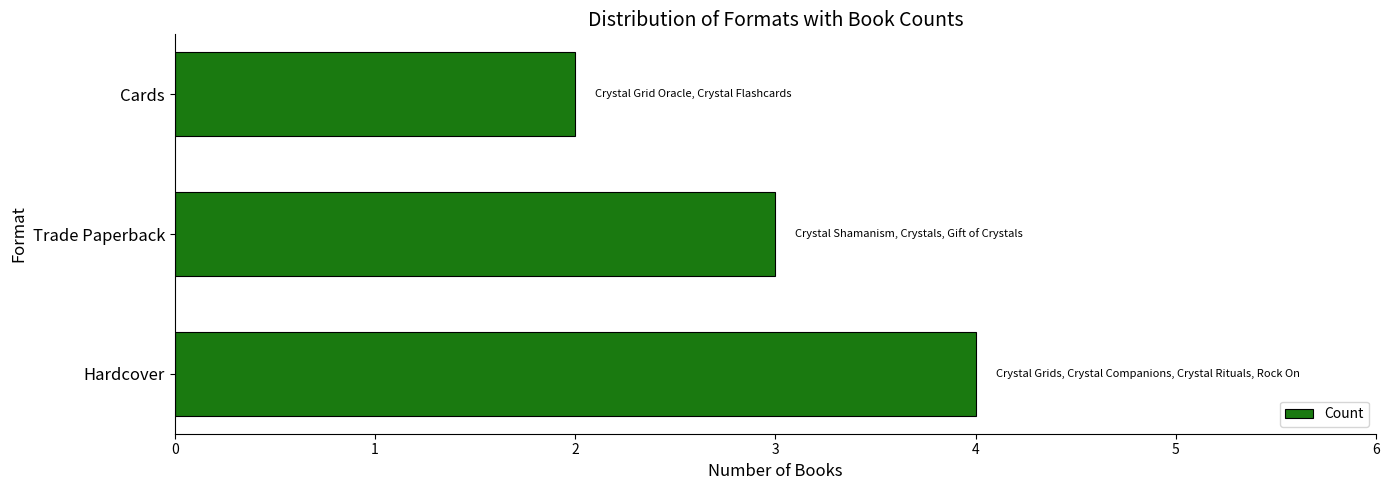

True or false: the data shows 2 at Cards.

True